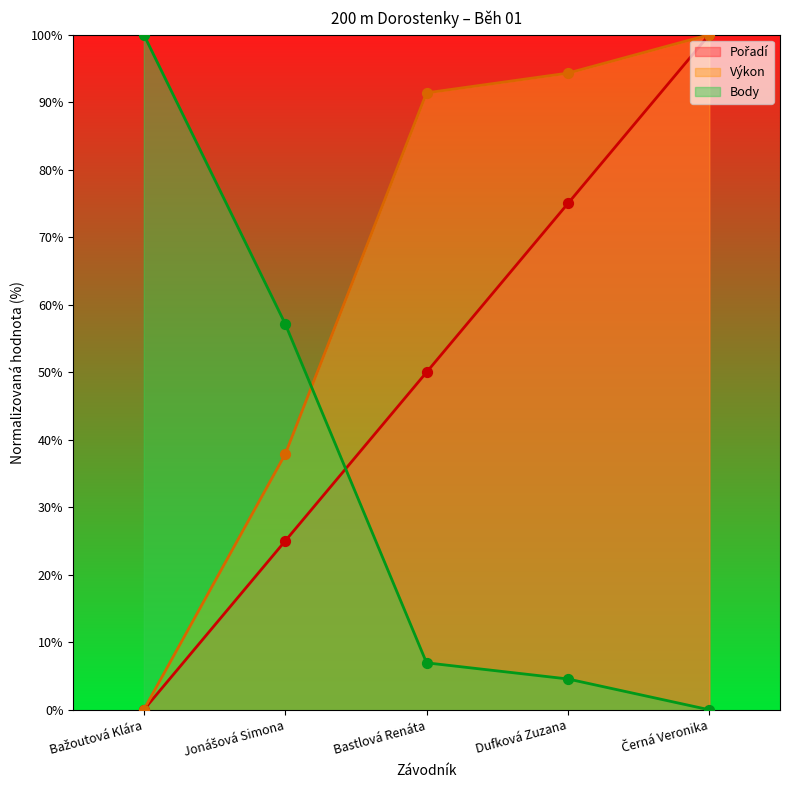

What is the total value across all series at Bažoutová Klára?

100.0